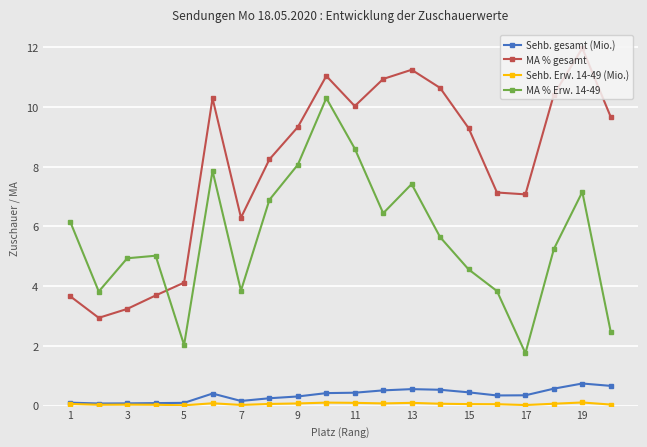

Which series has the largest total across all categories?

MA % gesamt